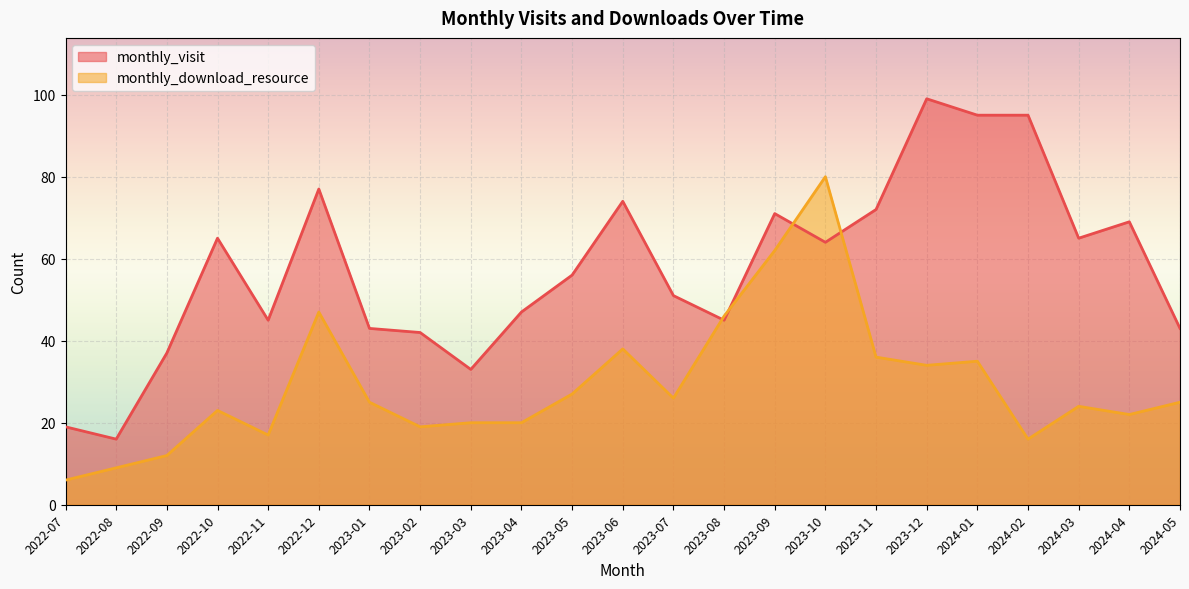

How many intersections are there between monthly_visit and monthly_download_resource?

4